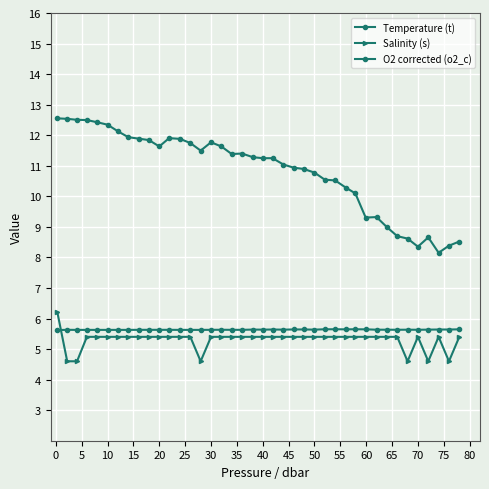

How many lines are shown in the chart?

3